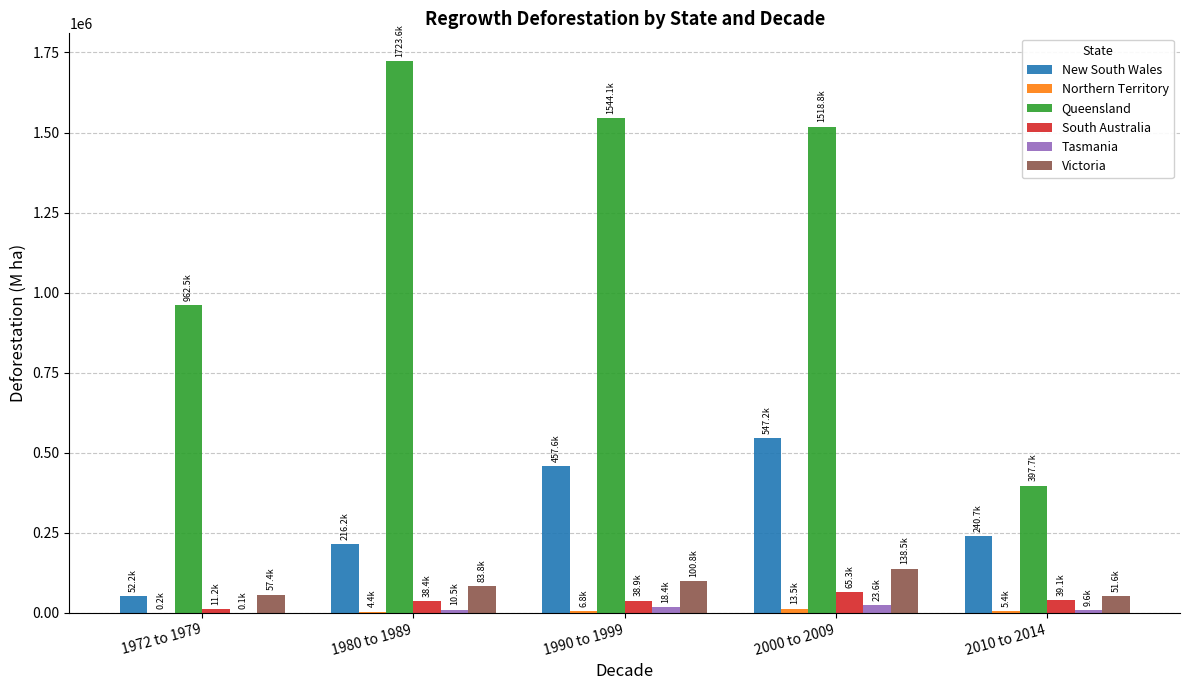

How many distinct data groups are displayed?

6